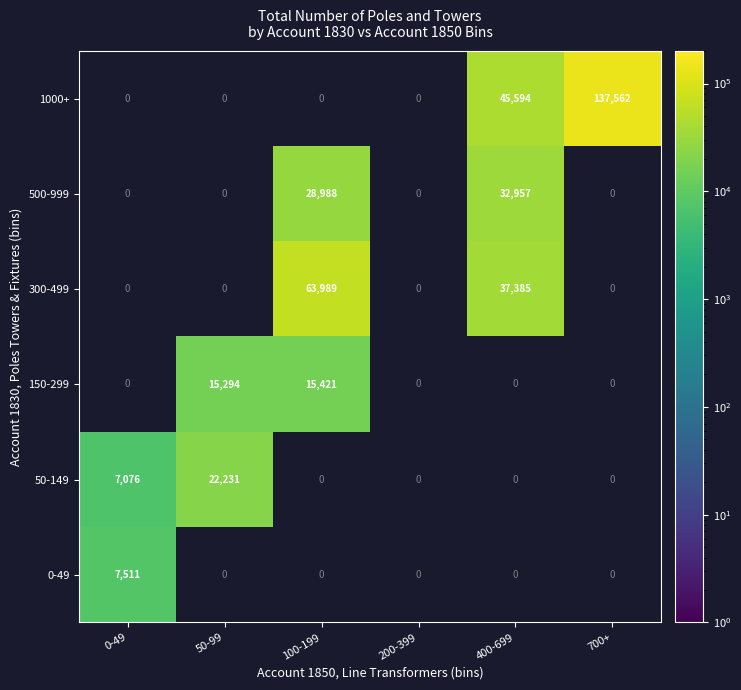

How many categories are shown in the chart?

6